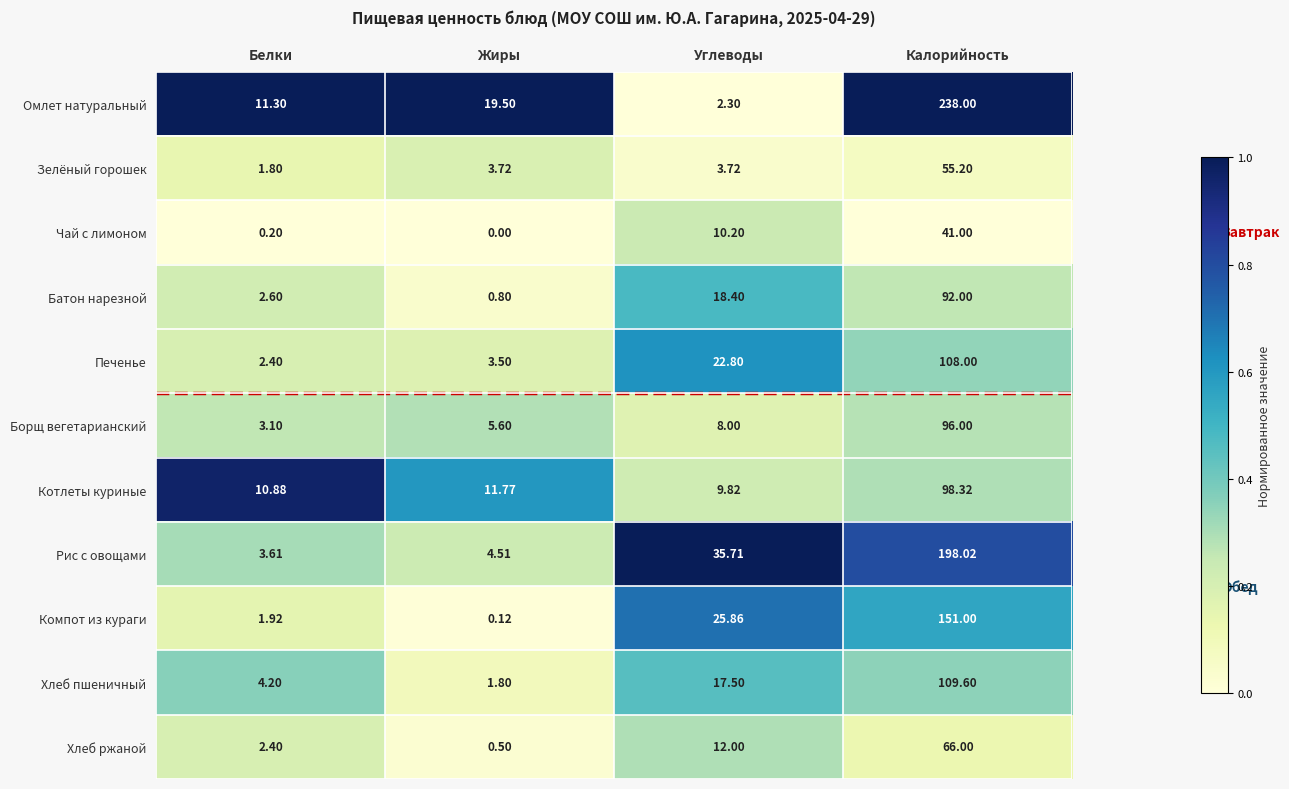

Is the value of Хлеб пшеничный at Белки greater than the value of Зелёный горошек at Белки?

Yes